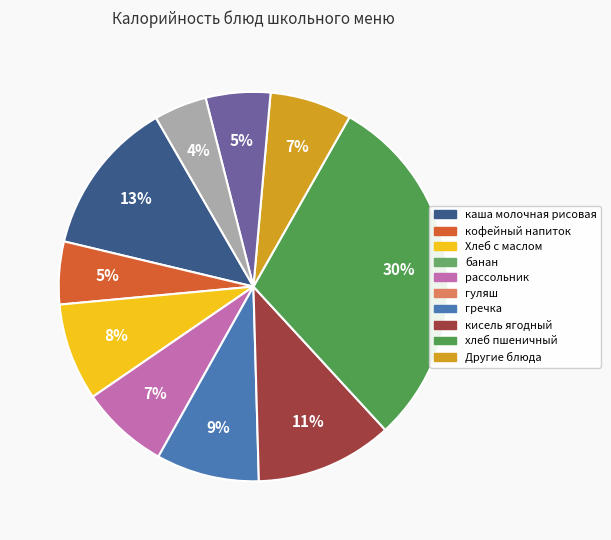

To the nearest percent, what is the difference between the largest and smallest slice percentages?

26%